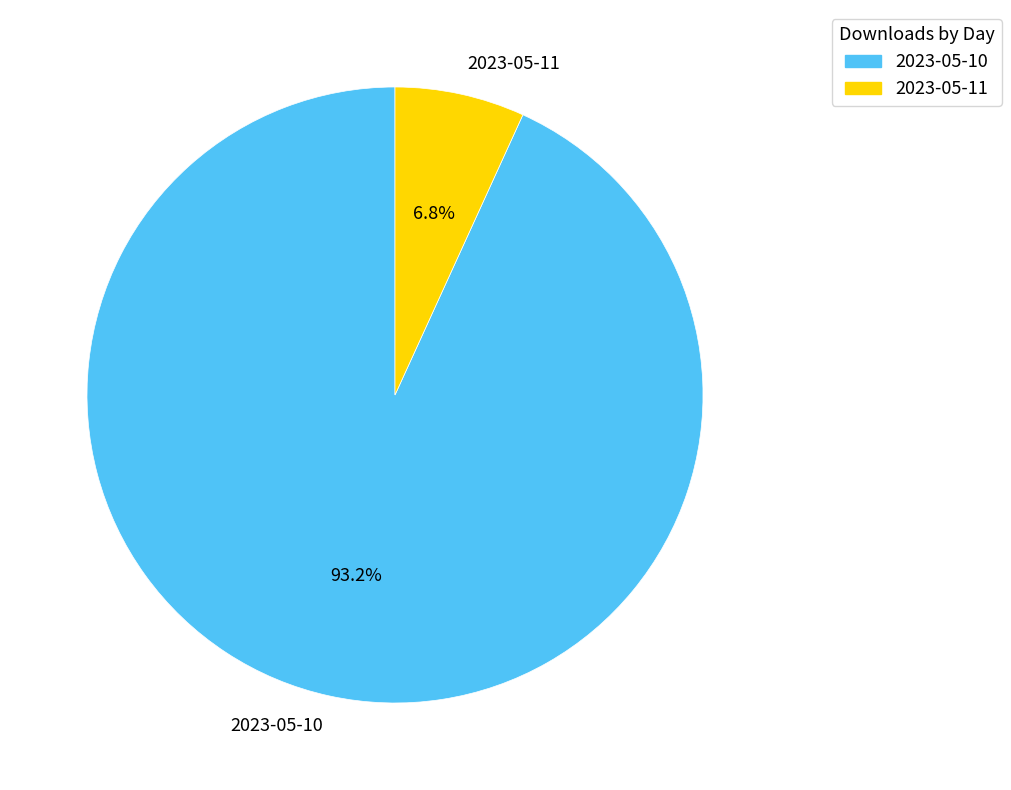

To the nearest percent, what is the difference between the largest and smallest slice percentages?

86%